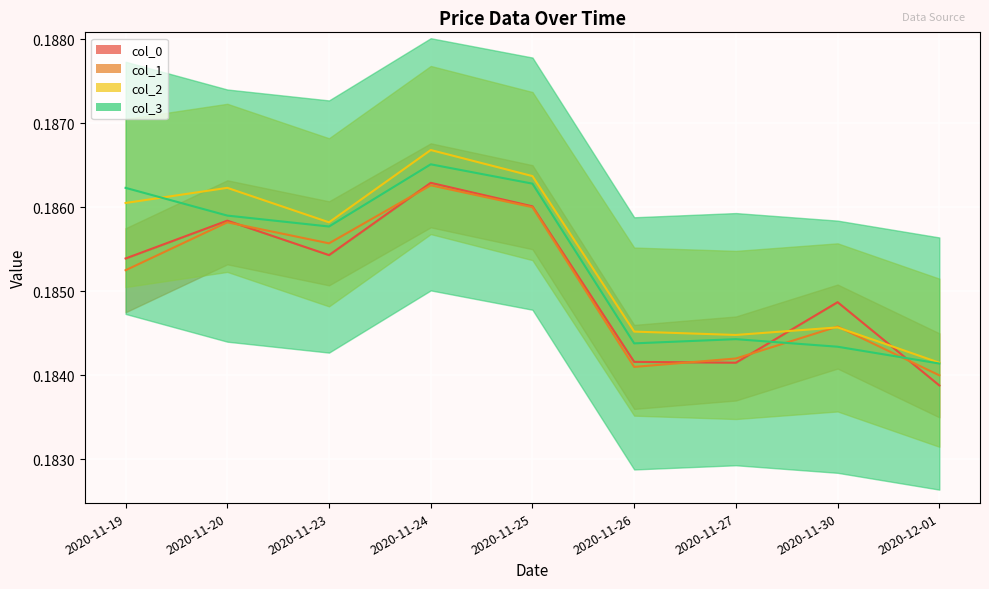

How many times do col_1 and col_3 cross each other?

2